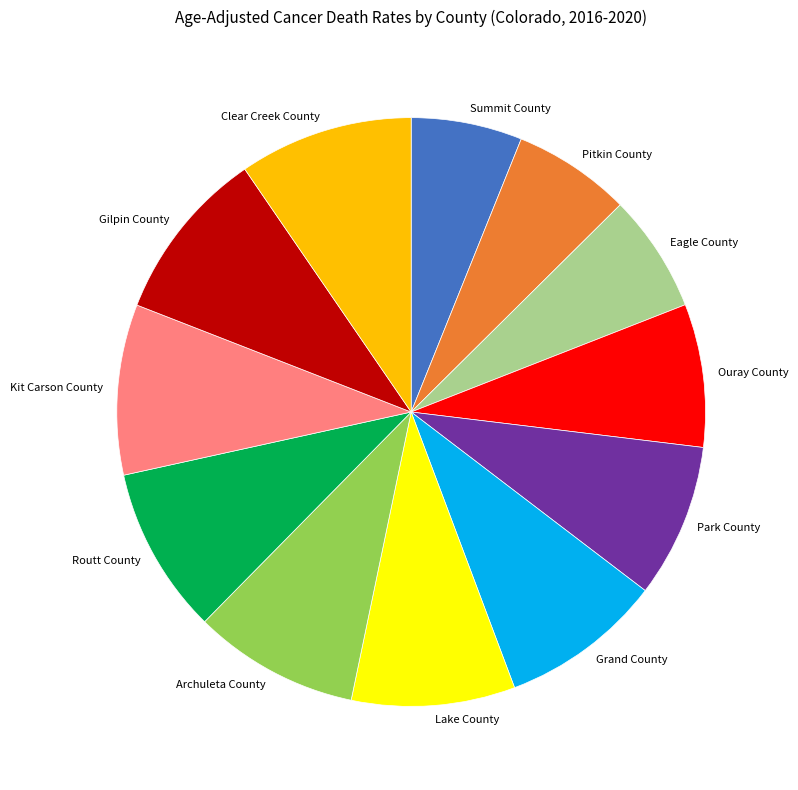

Does Eagle County account for over 50% of the chart?

No